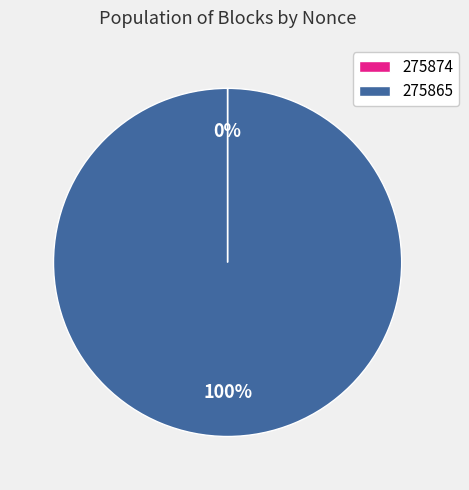

To the nearest percent, what is the average slice percentage?

50%